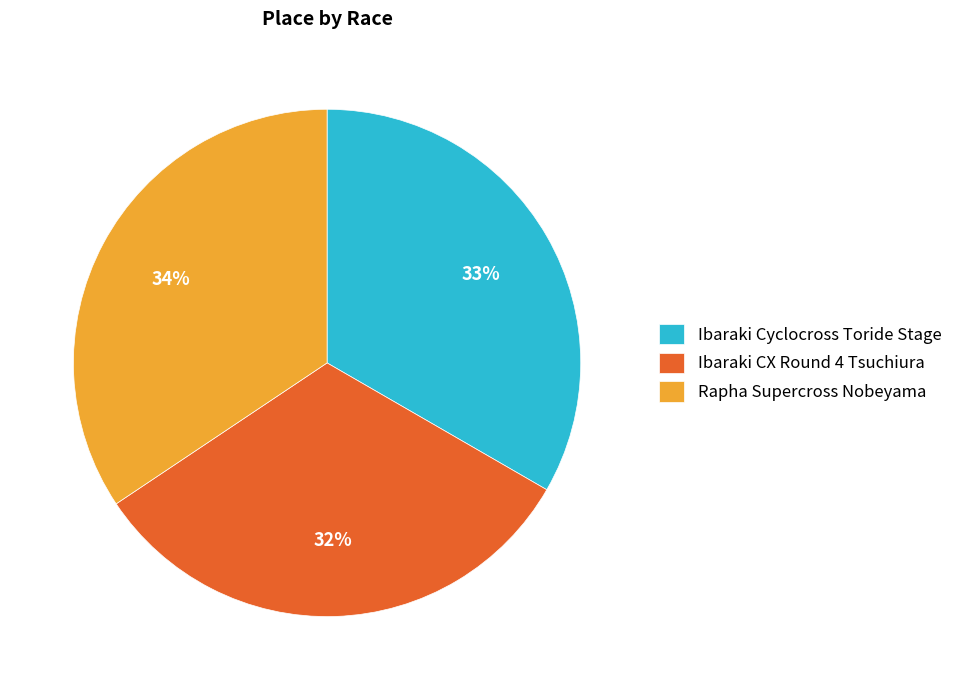

How many slices are in this pie chart?

3